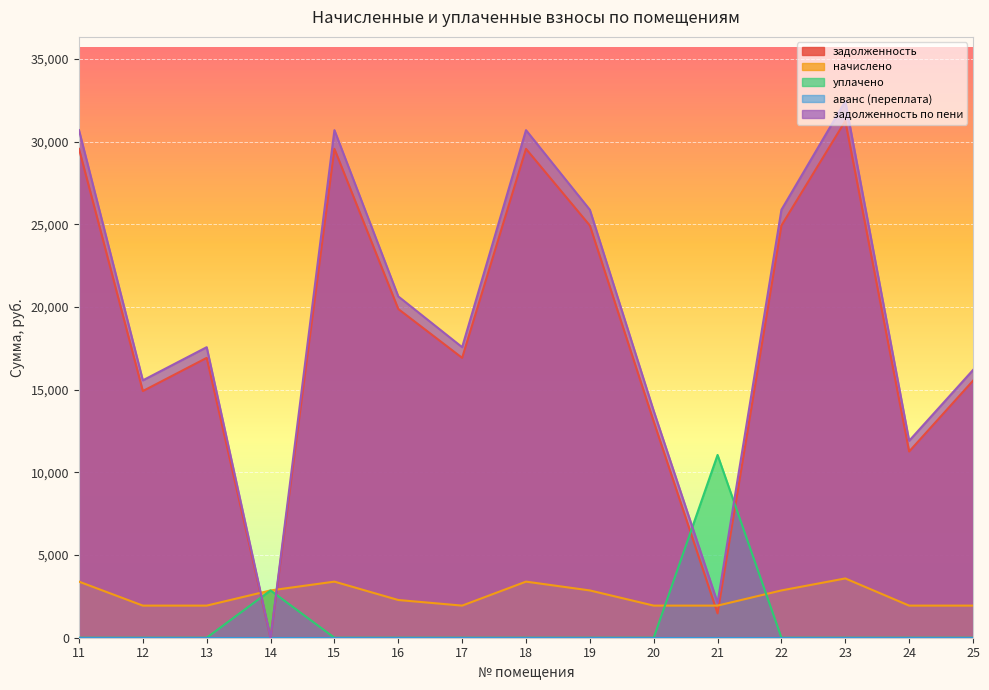

Reading left to right, transcribe all the data shown in this chart.

задолженность: 11=29573.0	12=14921.6	13=16927.9	14=0.8	15=29573.0	16=19885.3	17=16927.9	18=29573.0	19=24933.1	20=13074.9	21=1470.0	22=24933.1	23=31255.6	24=11265.2	25=15546.8
начислено: 11=3393.0	12=1942.2	13=1942.2	14=2860.7	15=3393.0	16=2281.5	17=1942.2	18=3393.0	19=2860.7	20=1942.2	21=1942.2	22=2860.7	23=3586.1	24=1942.2	25=1942.2
уплачено: 11=0.0	12=0.0	13=0.0	14=2861.4	15=0.0	16=0.0	17=0.0	18=0.0	19=0.0	20=0.0	21=11055.6	22=0.0	23=0.0	24=0.0	25=0.0
задолженность по пени: 11=30704.0	12=15569.0	13=17575.3	14=0.0	15=30704.0	16=20645.8	17=17575.3	18=30704.0	19=25886.6	20=13722.3	21=2117.4	22=25886.6	23=32451.0	24=11912.6	25=16194.2